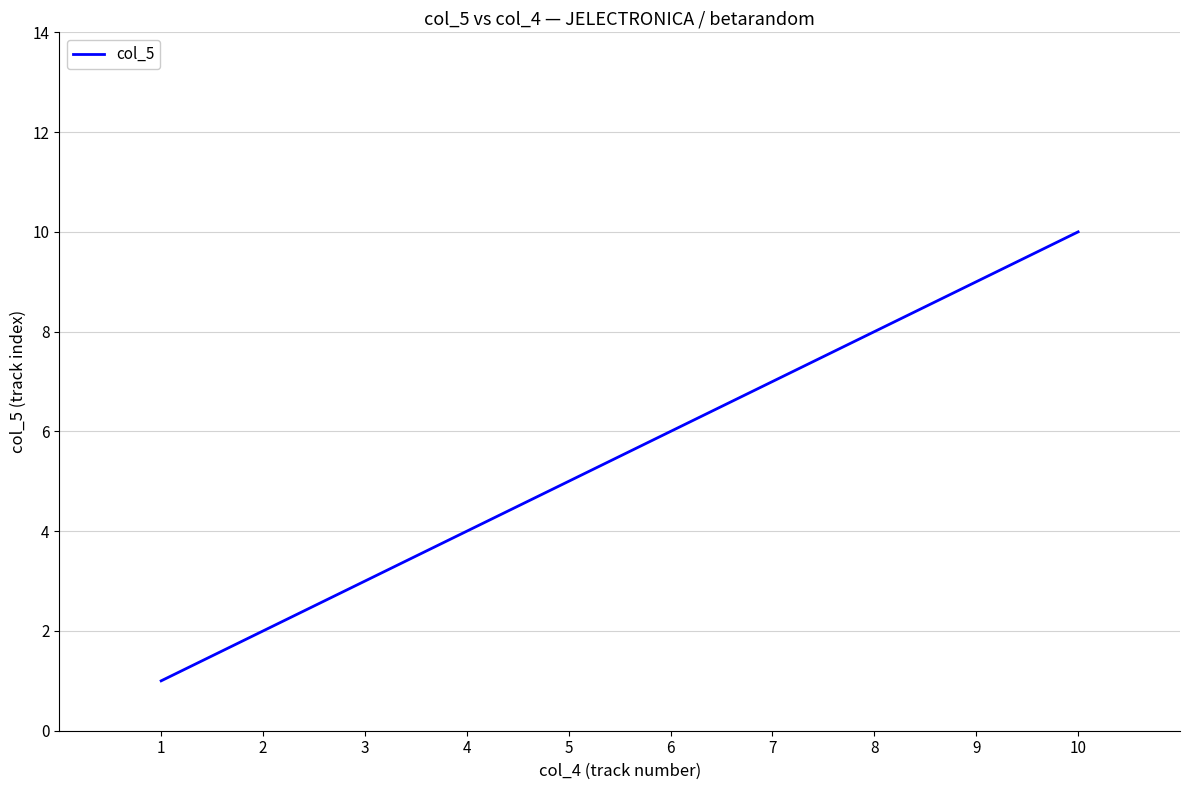

What is the difference between the maximum and minimum values?

9